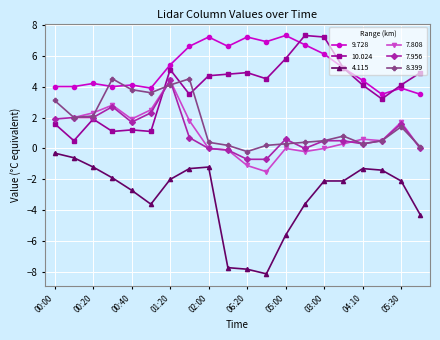

What is the value of the 4.115 point at the 15th from the left?

-2.1